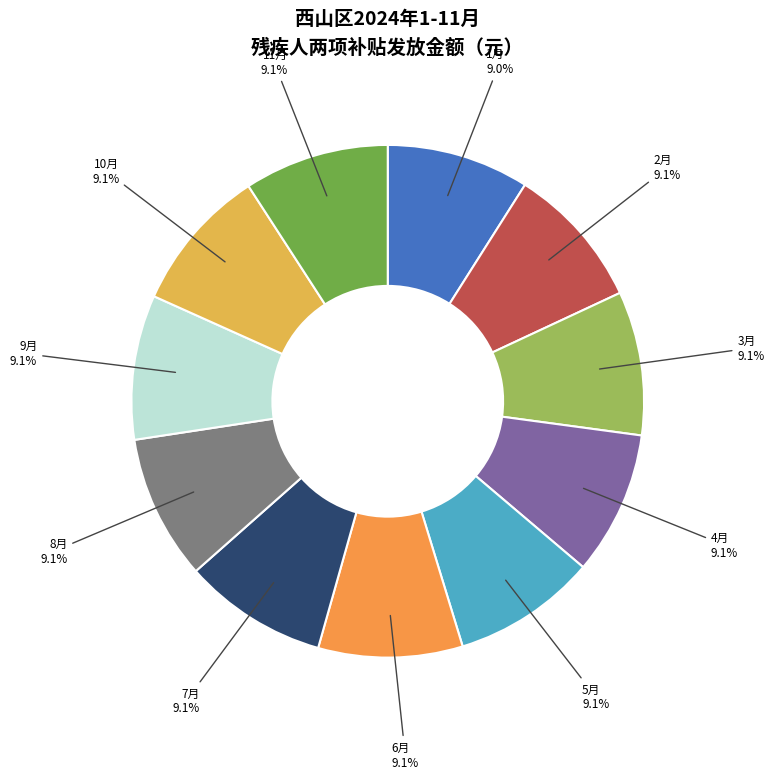

True or false: 4月 accounts for 21% of the total.

False